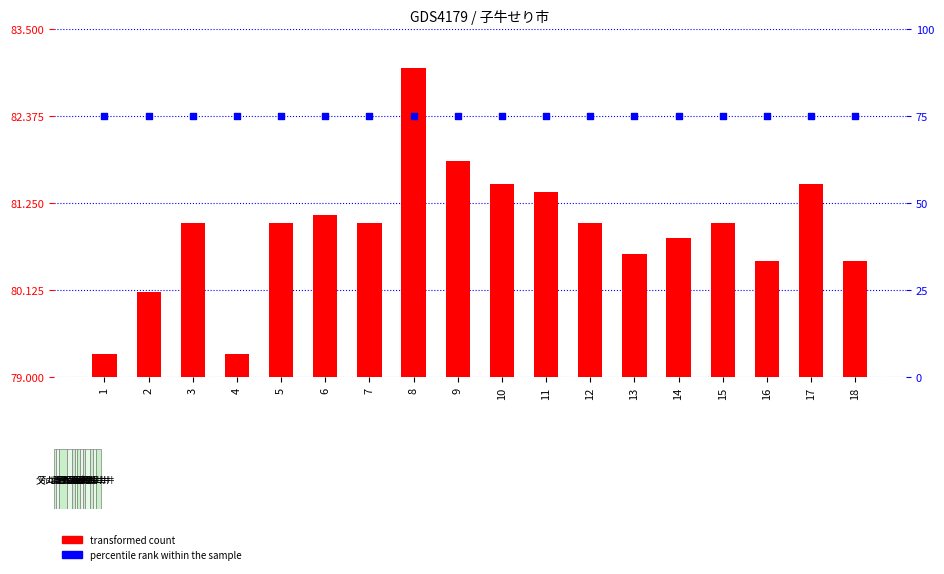

At which category is the sum across all series the highest?

8